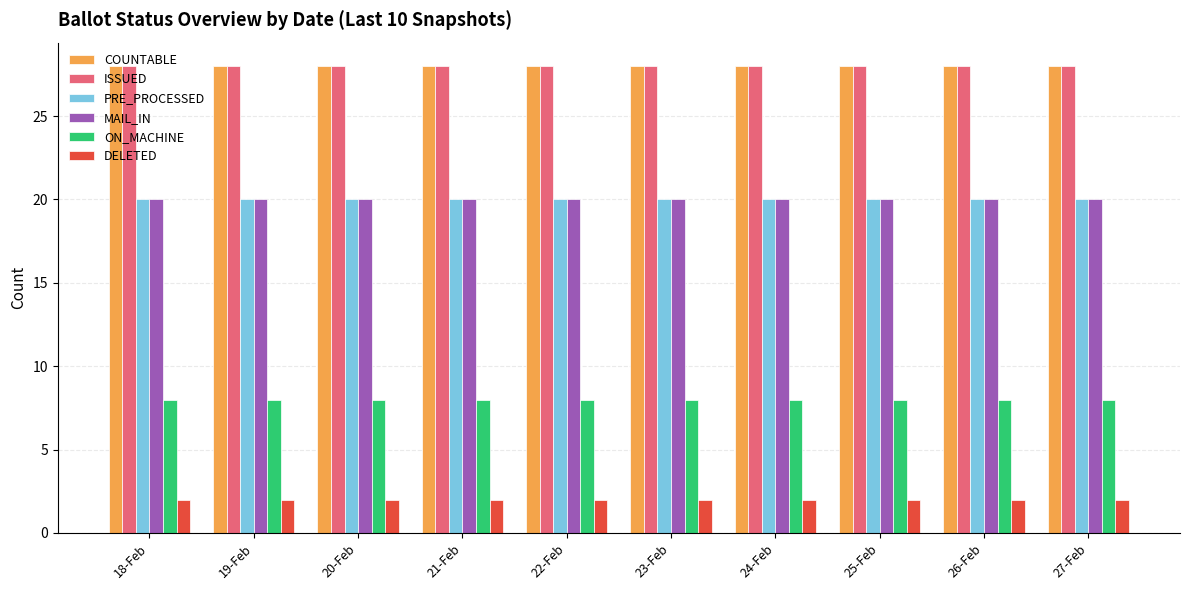

What is the minimum value shown in the chart?

2